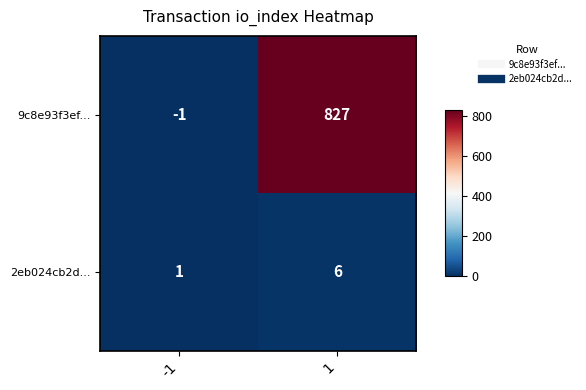

Reading right to left, transcribe all the data shown in this chart.

9c8e93f3ef...: 827	-1
2eb024cb2d...: 6	1